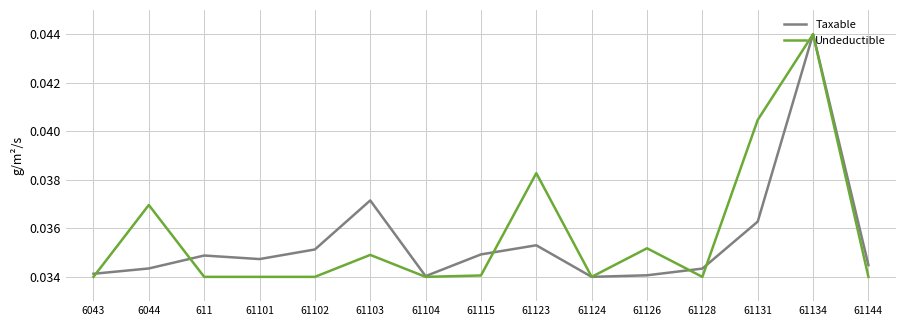

How many categories are shown in the chart?

15